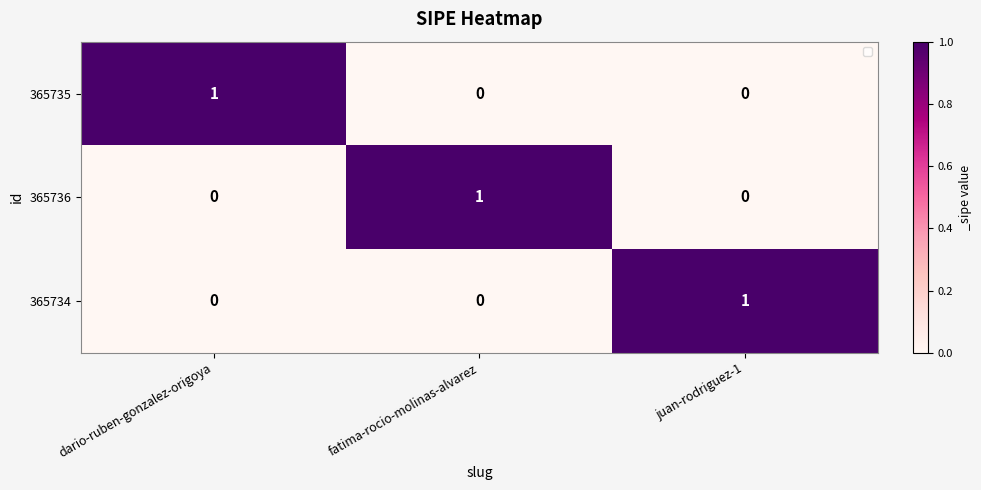

Is the value of 365734 at dario-ruben-gonzalez-origoya greater than the value of 365736 at fatima-rocio-molinas-alvarez?

No